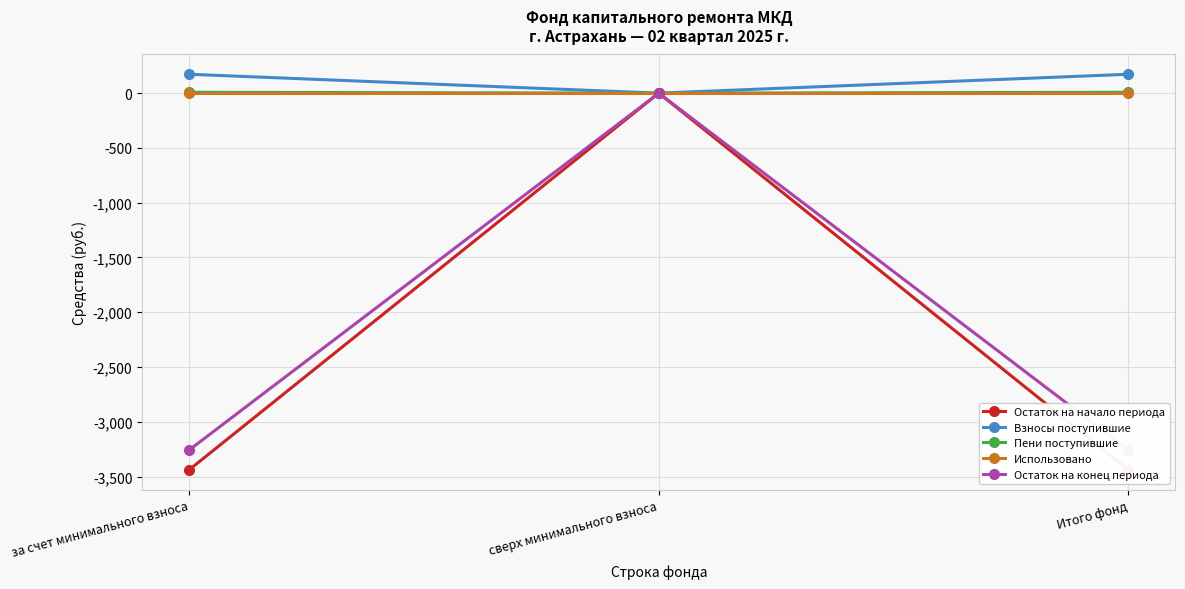

Count the number of data series in this chart.

5